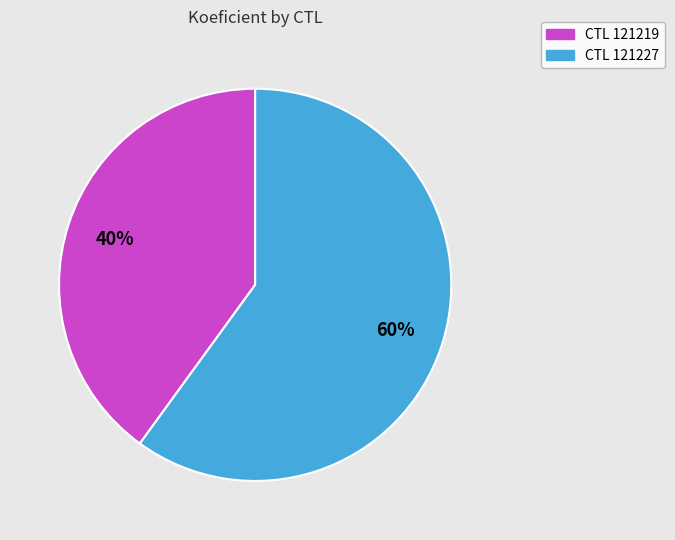

To the nearest percent, what is the average slice percentage?

50%